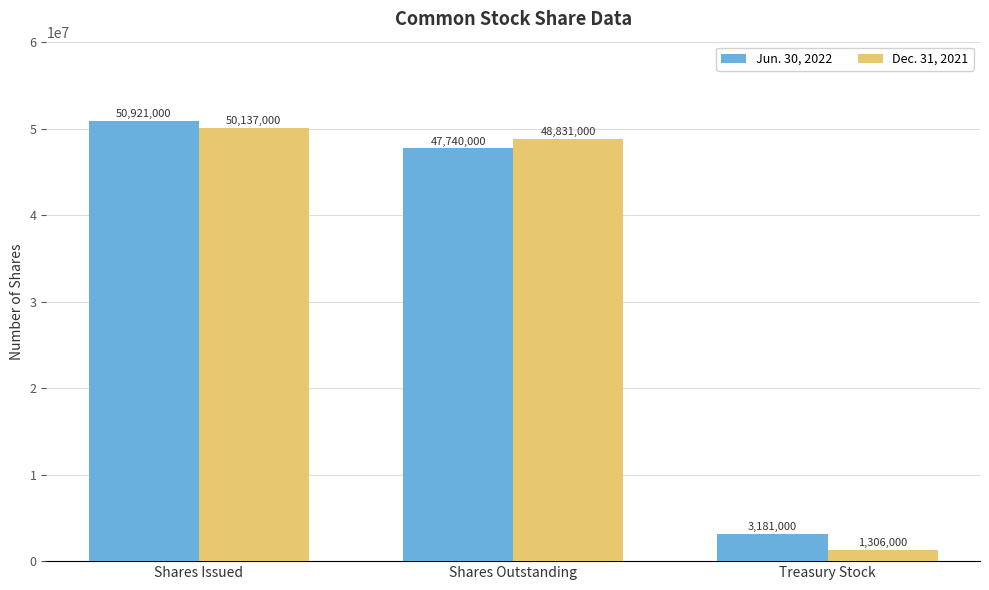

Which series has the largest range (max minus min)?

Dec. 31, 2021